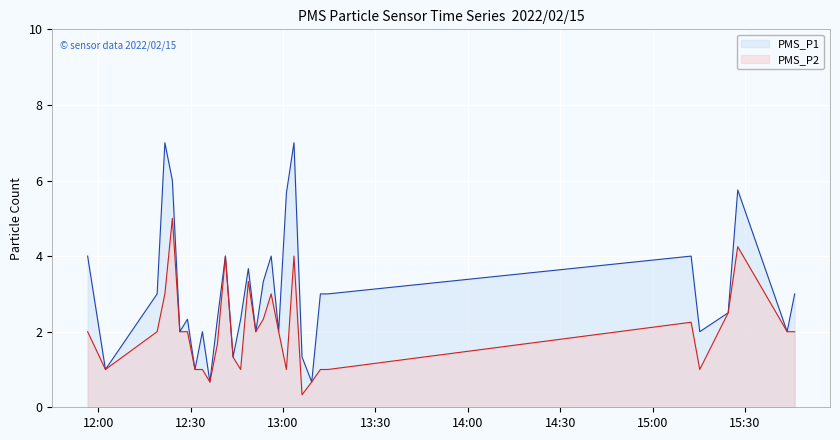

True or false: PMS_P1 and PMS_P2 cross at least once.

False